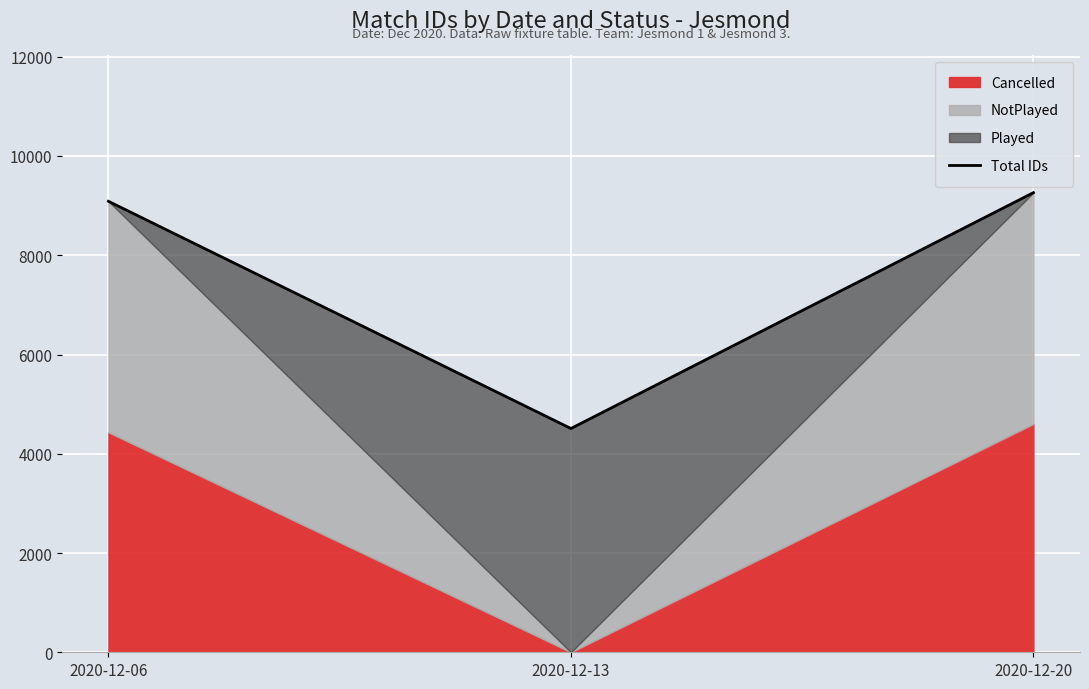

What is the sum of all values?

22857